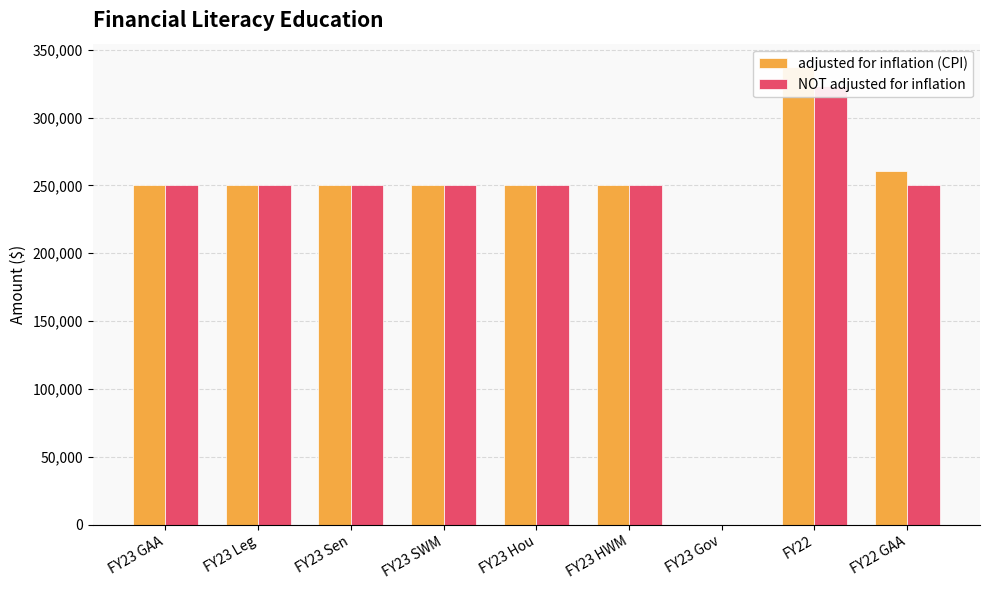

Rank the series by their average value, from highest to lowest.

adjusted for inflation (CPI), NOT adjusted for inflation